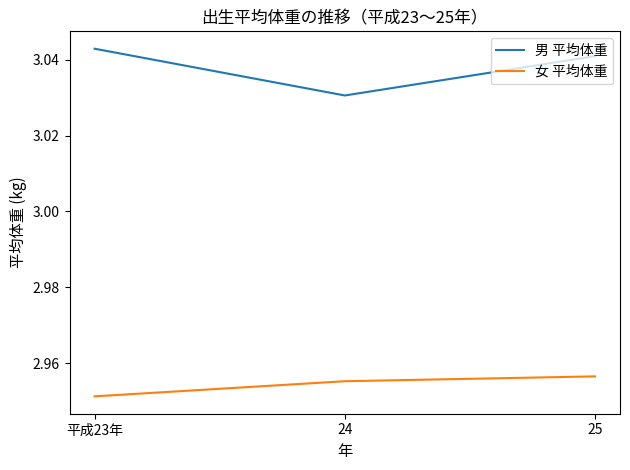

Count the 男 平均体重 values in the range 3 to 4.

3